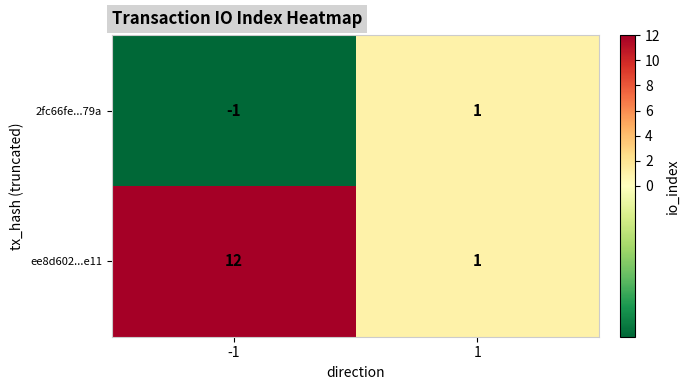

At which category is the sum across all series the highest?

-1